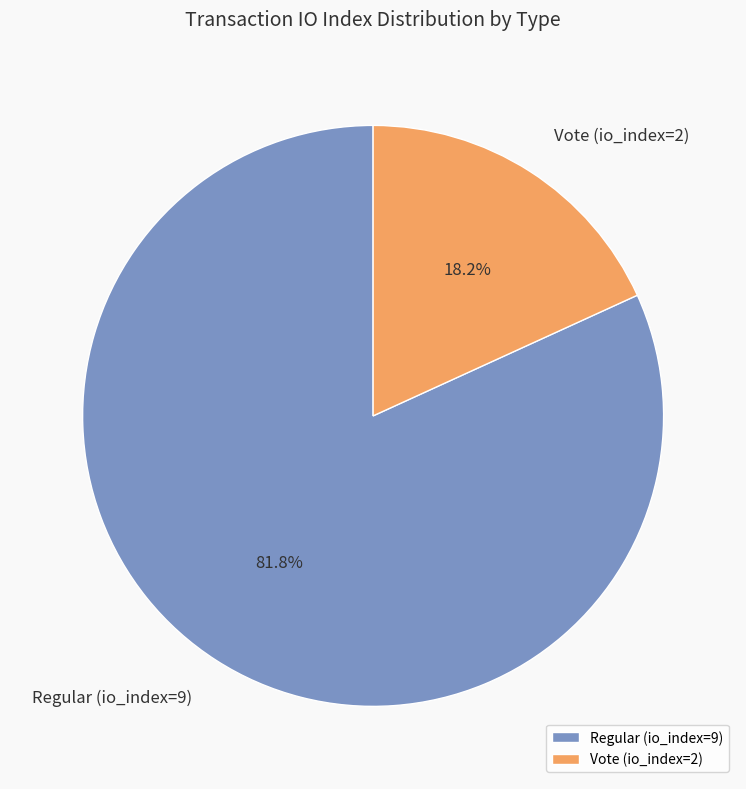

To the nearest percent, what percentage of the pie is Vote (io_index=2)?

18%